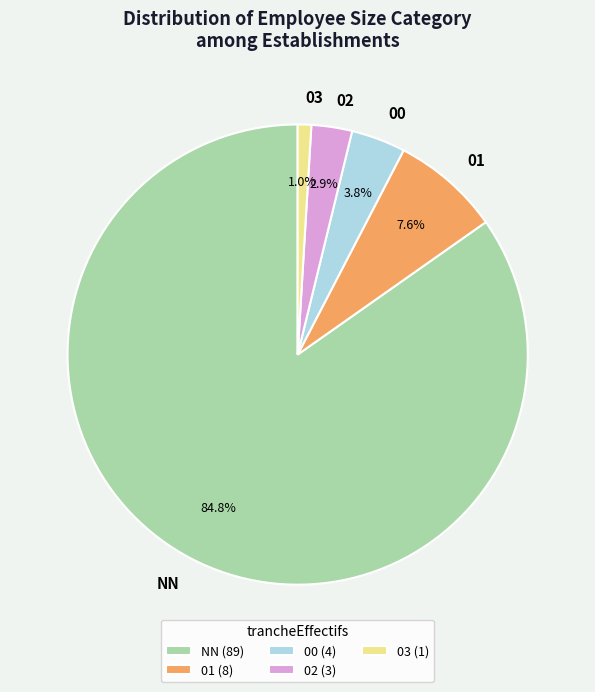

To the nearest percent, what is the difference between the 01 and 03 slice percentages?

7%